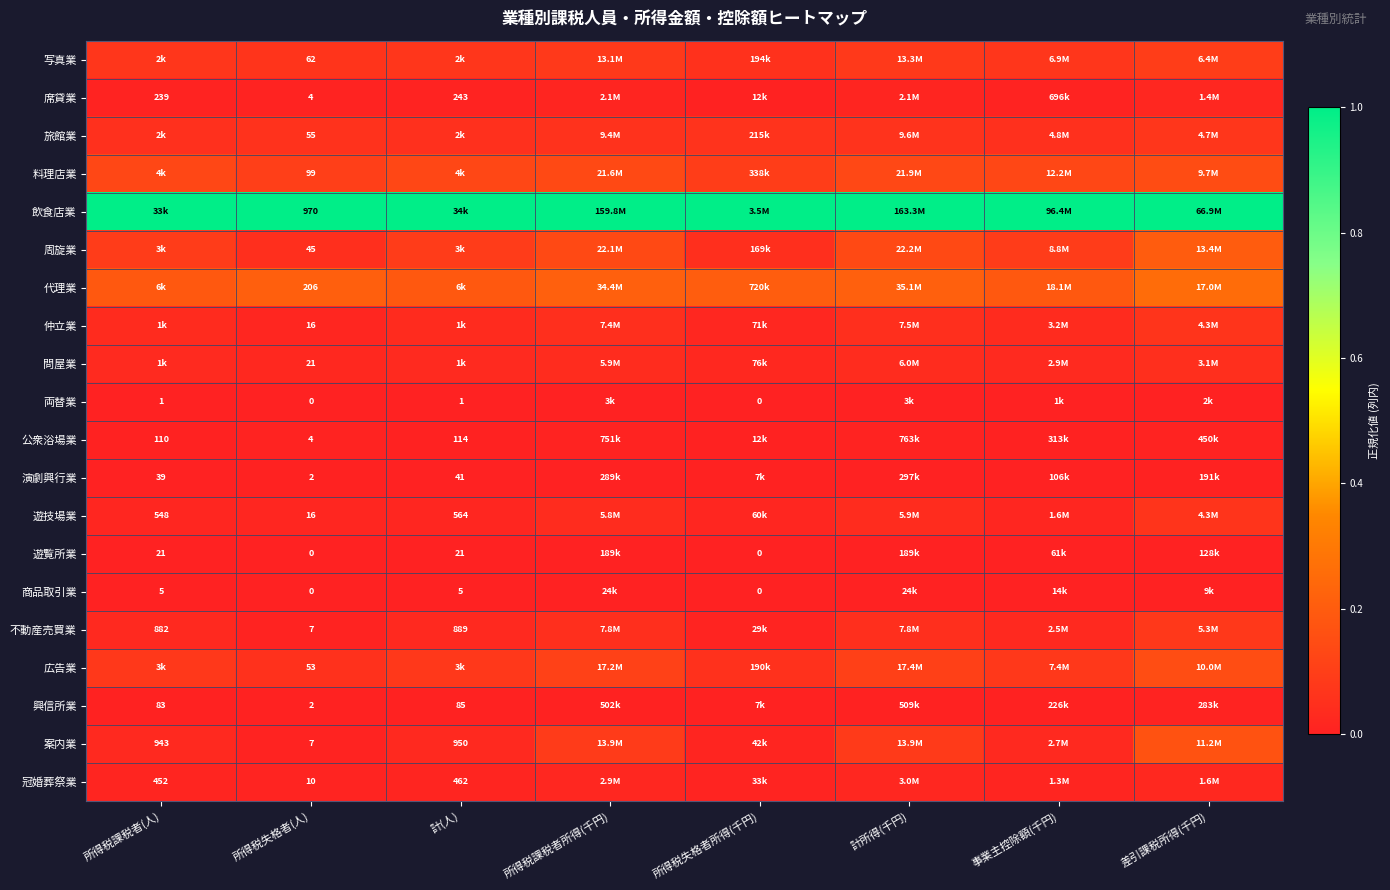

Which label corresponds to the largest value in the chart?

所得税課税者(人)